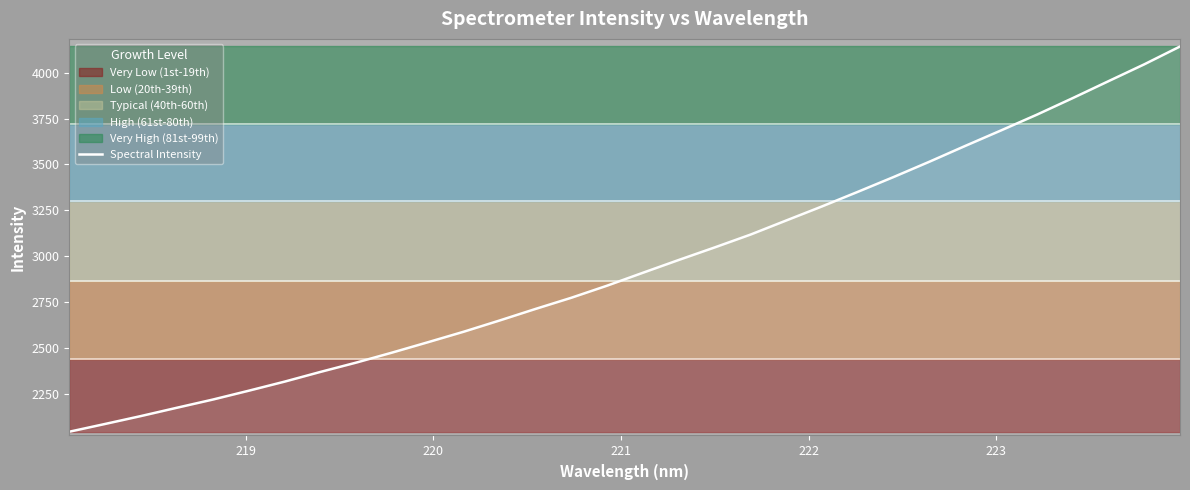

What is the maximum value for Spectral Intensity?

4142.6